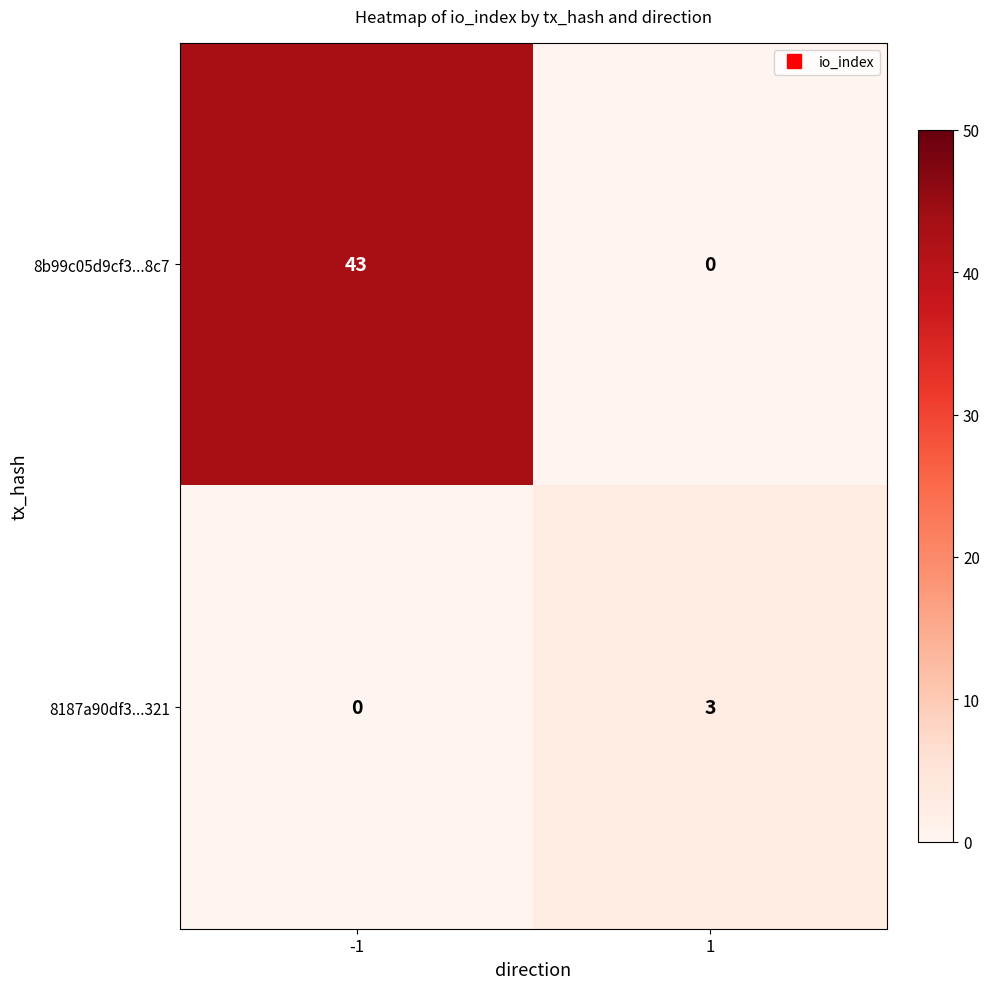

How many values in the 8187a90df3...321 series are below 3?

1